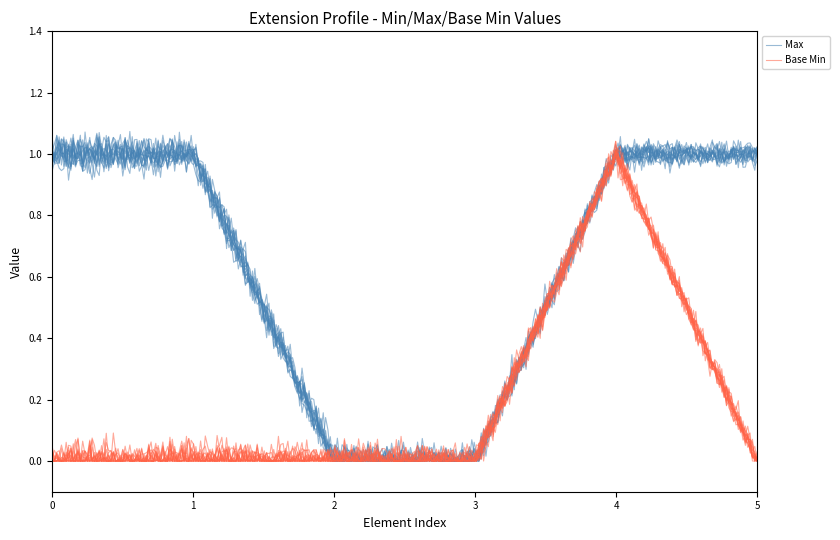

What are all the series names shown in the legend?

Max, Base Min